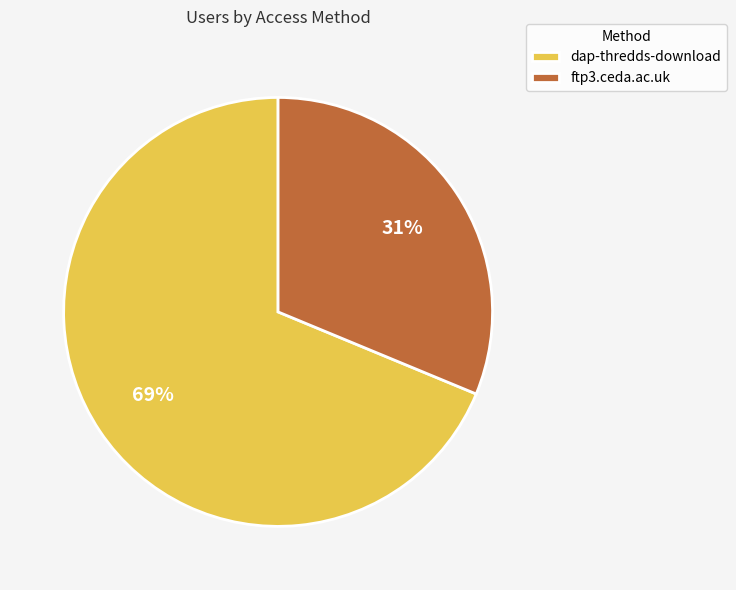

Is it true that dap-thredds-download is 56% of the pie?

False